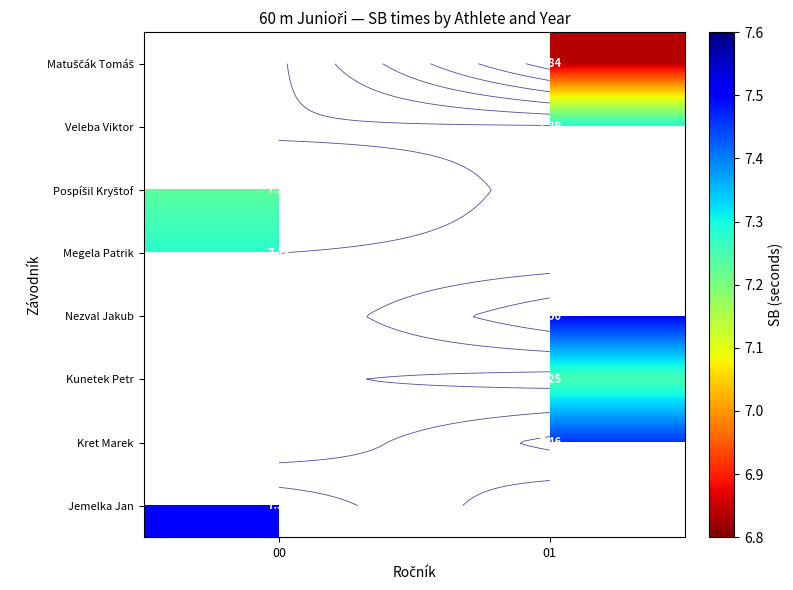

How many distinct data groups are displayed?

8